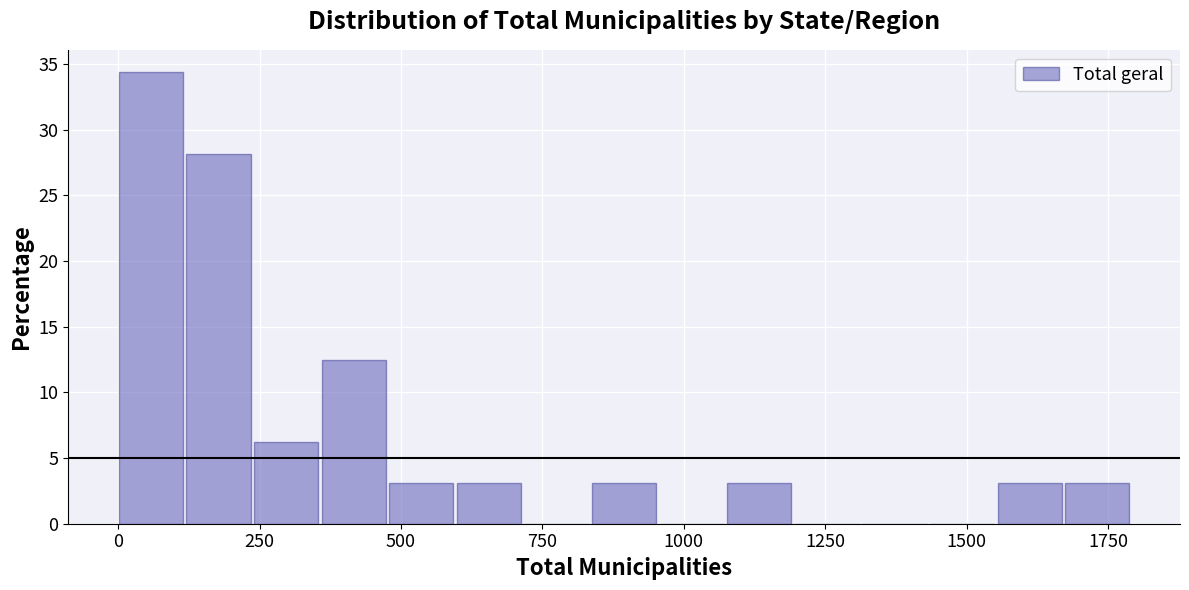

Read against the x-axis, roughly where is the centre of the tallest bar?

50